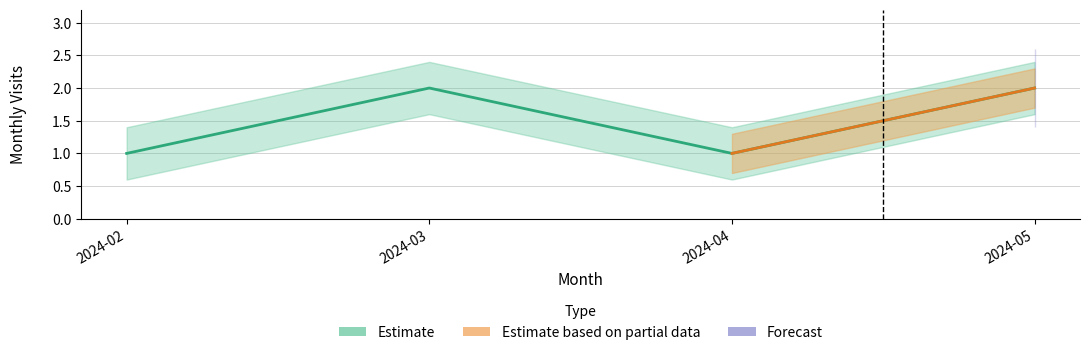

How many lines are shown in the chart?

1